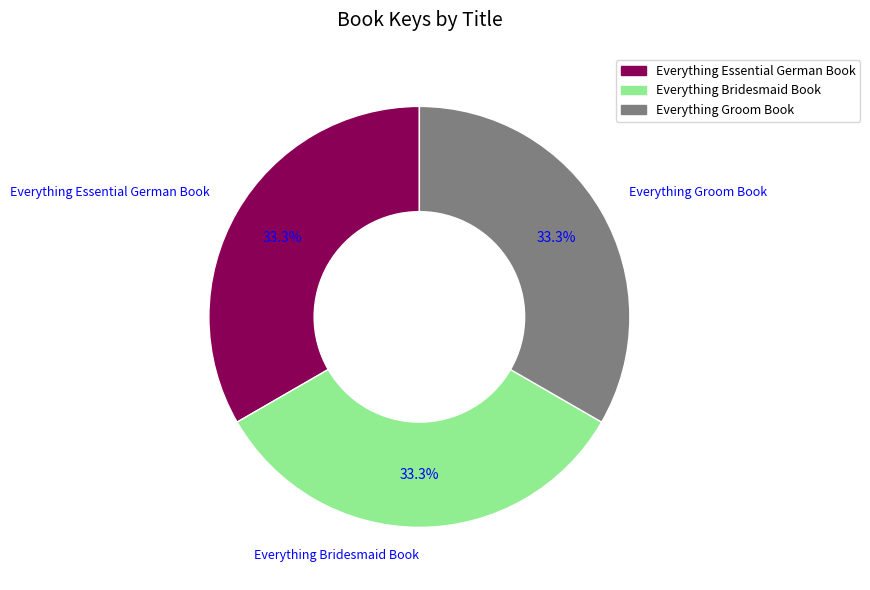

To the nearest percent, what is the average slice percentage?

33%